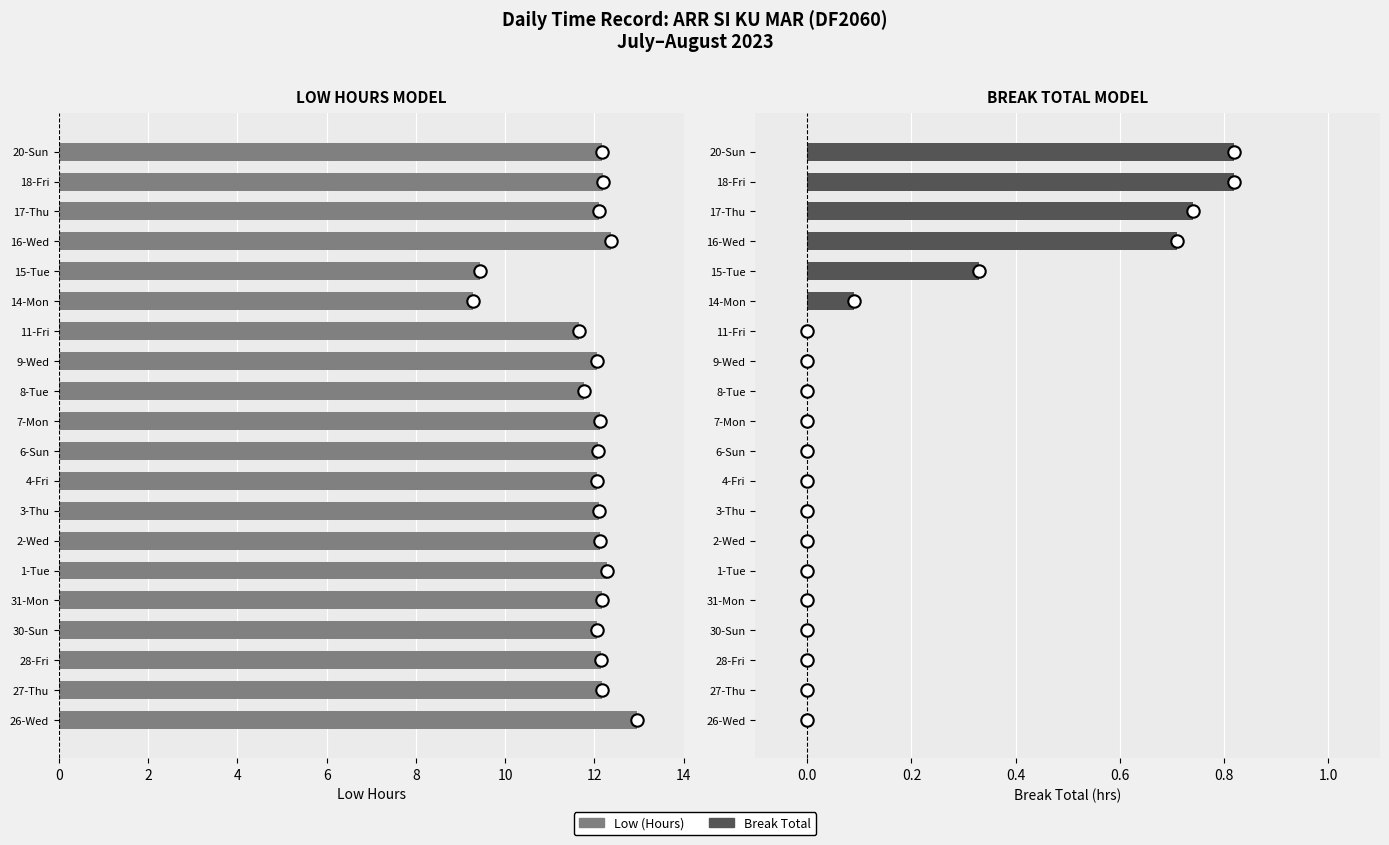

Which series has the largest Y range (max minus min)?

Low (Hours)